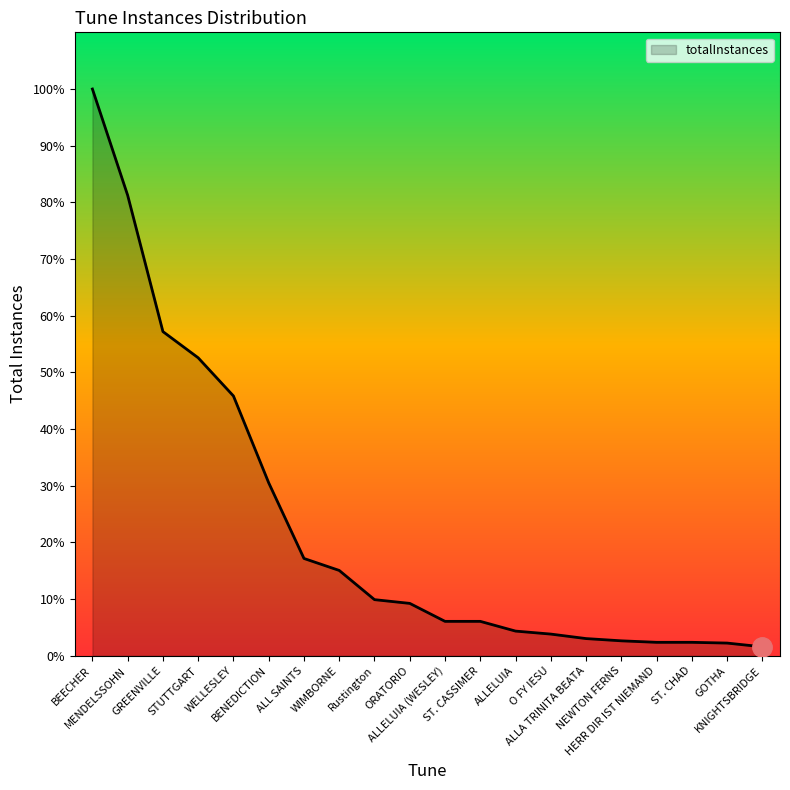

Does the chart have visible grid lines?

No